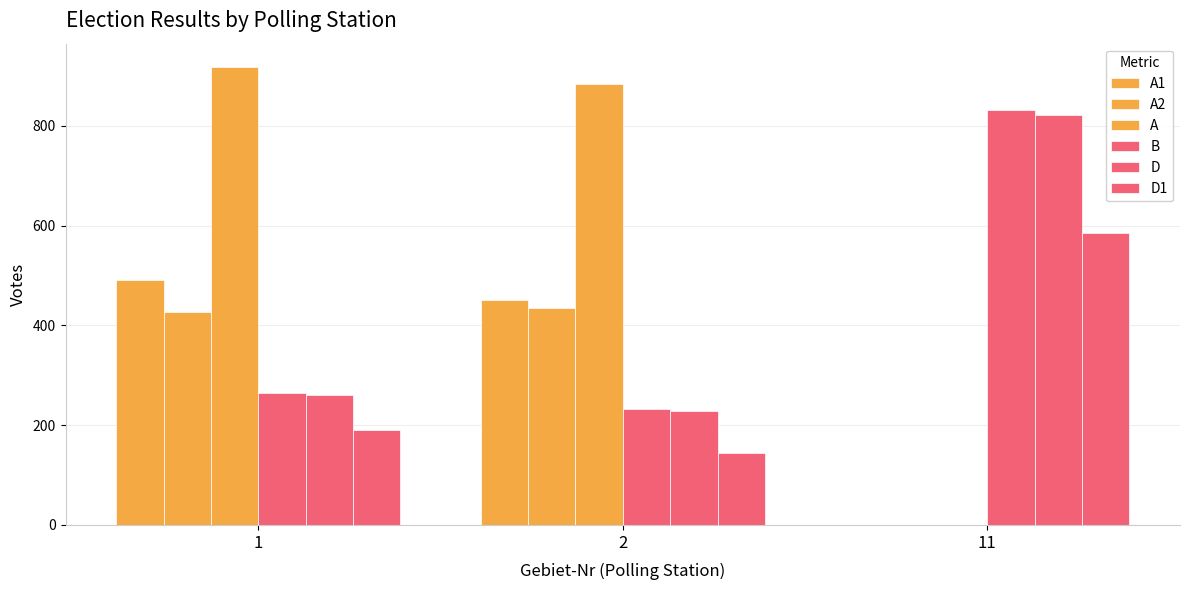

Which series has the largest total across all categories?

A